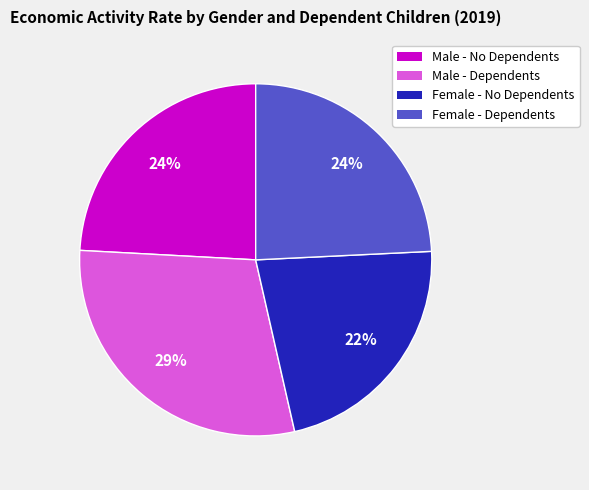

How many slices are in this pie chart?

4